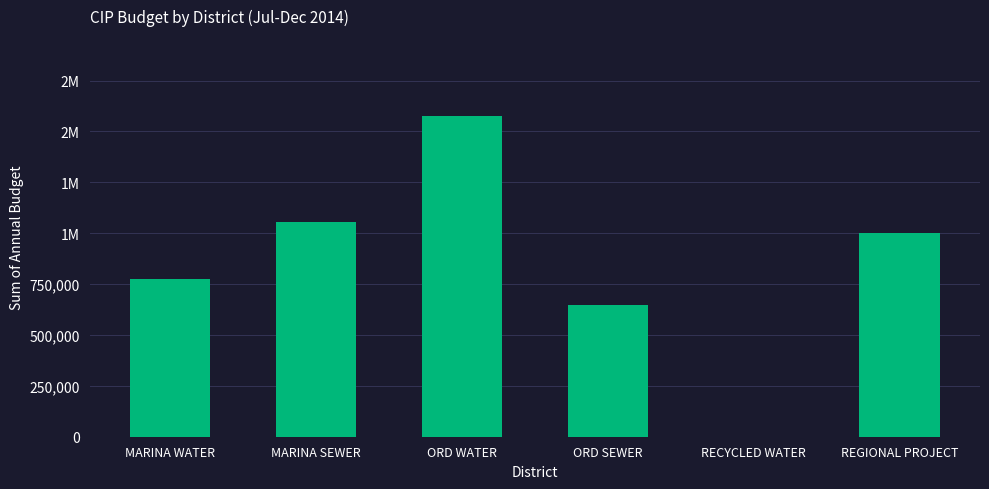

What position from the right is MARINA WATER?

6